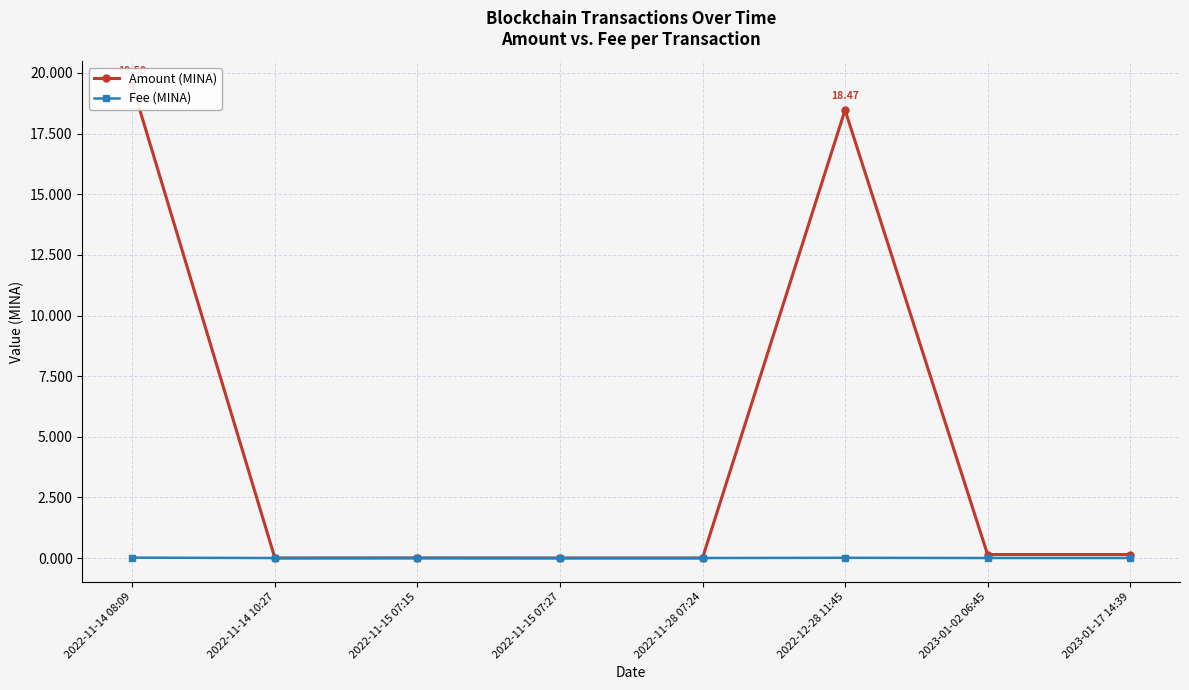

Which series has the largest range (max minus min)?

Amount (MINA)